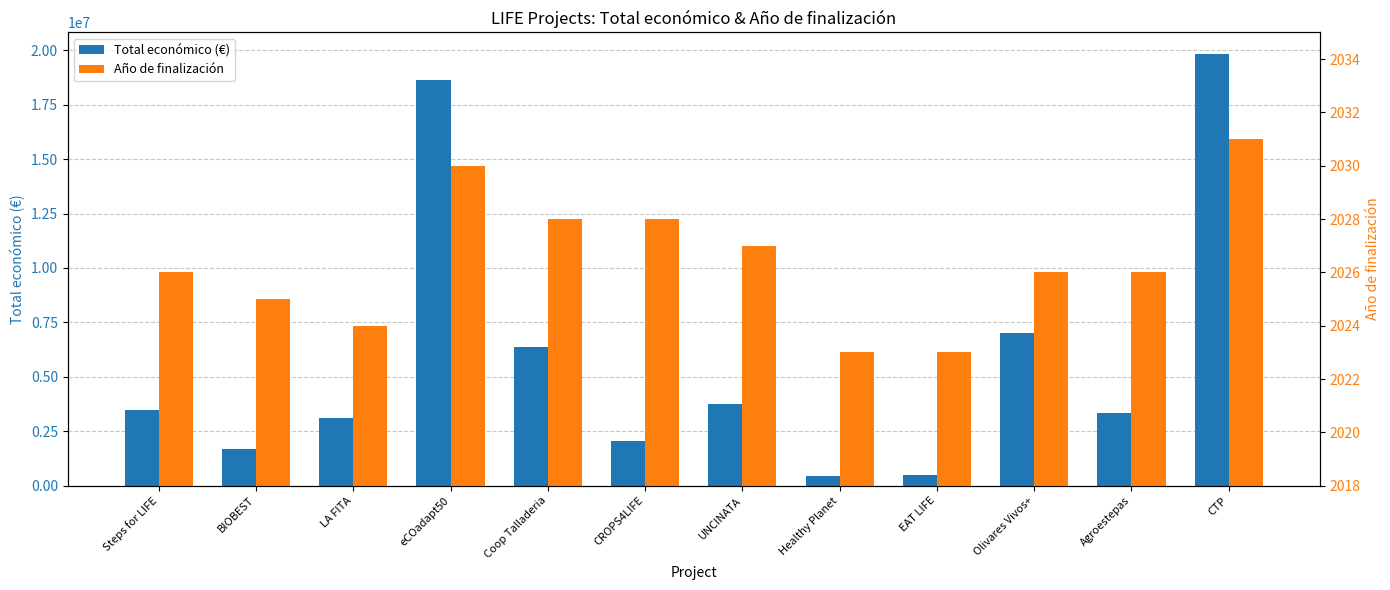

Reading left to right, extract all data points from this chart.

Total económico (€): 3472215	1664600	3108400	18656636	6357762	2073206	3736434	433202	492868	7031291	3315951	19829878
Año de finalización: 2026	2025	2024	2030	2028	2028	2027	2023	2023	2026	2026	2031